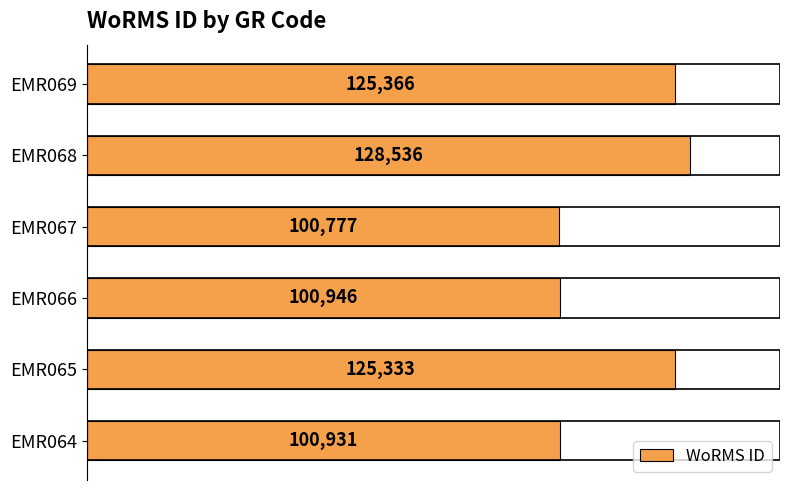

How many bars are there in total?

6